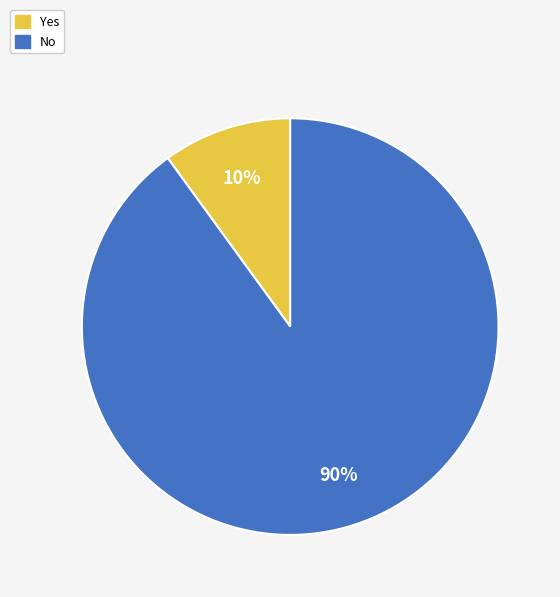

True or false: Yes accounts for 16% of the total.

False